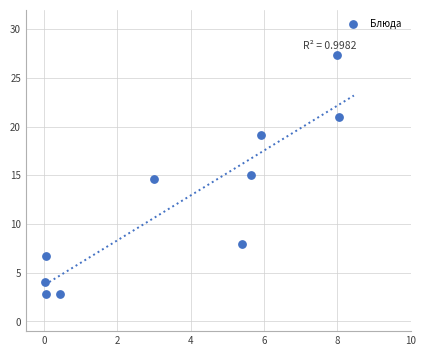

What is the average Y value?

12.1